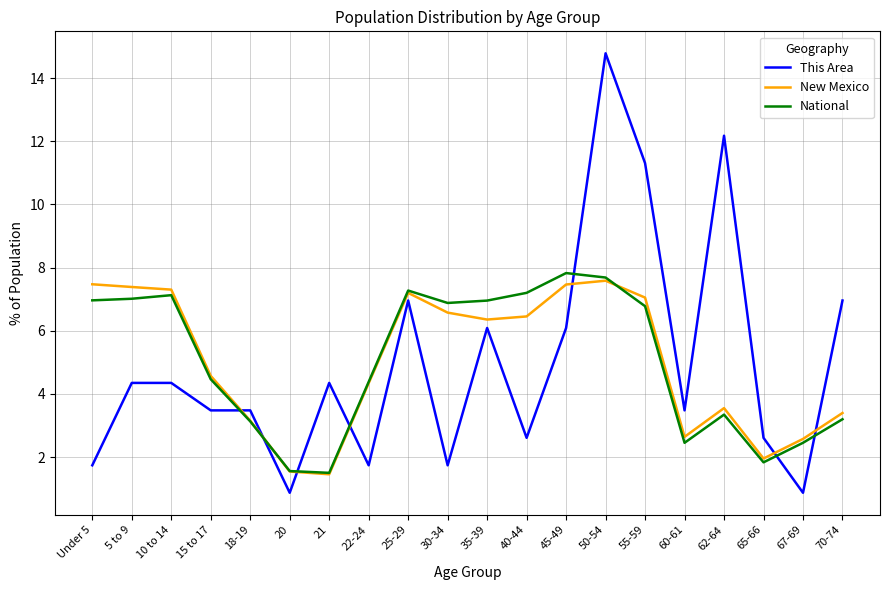

True or false: National and New Mexico cross at least once.

True